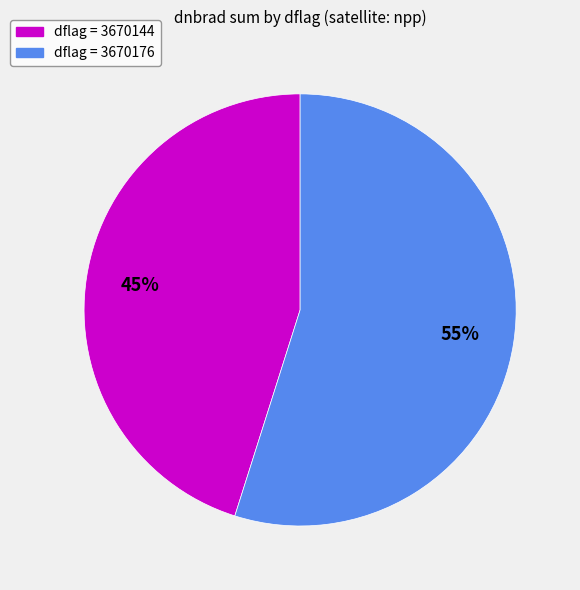

Is there any slice that represents more than half of the pie?

Yes